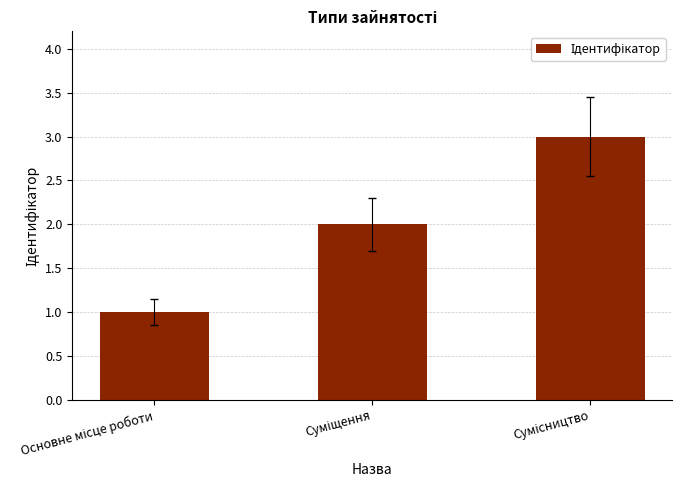

What is the sum of all values?

6